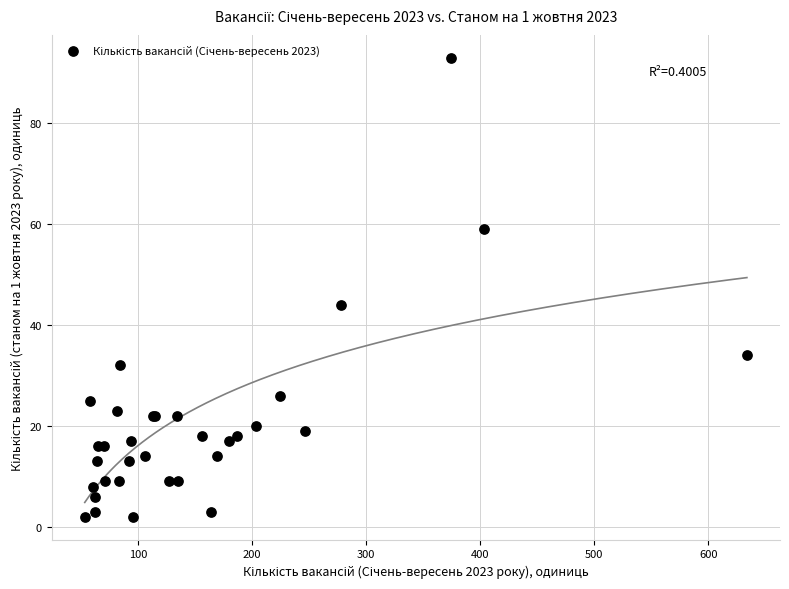

What Y value in the scatter plot is closest to 47?

44